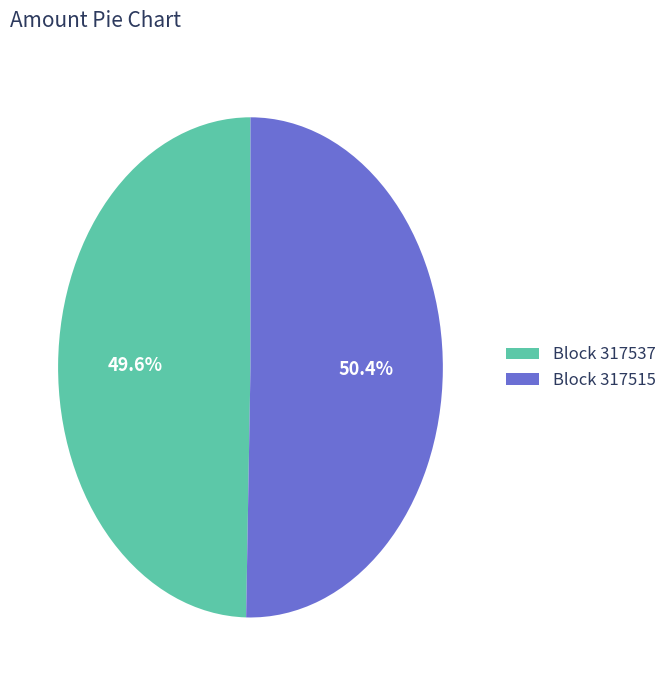

Which has a higher value, Block 317515 or Block 317537?

Block 317515